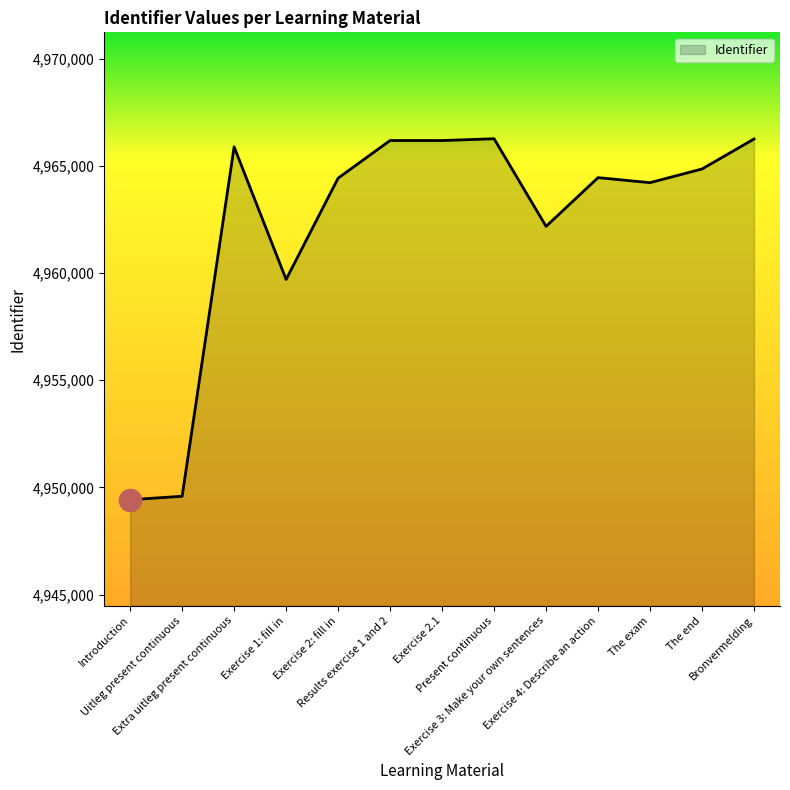

What is the difference between the values at Exercise 2.1 and Present continuous?

84